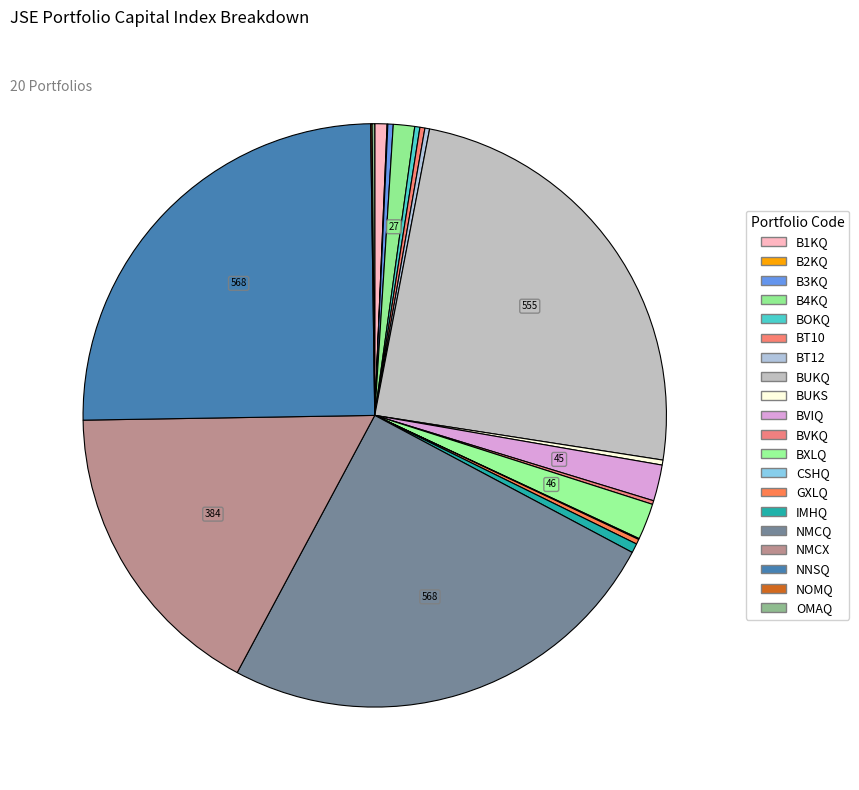

How many slices are in this pie chart?

20